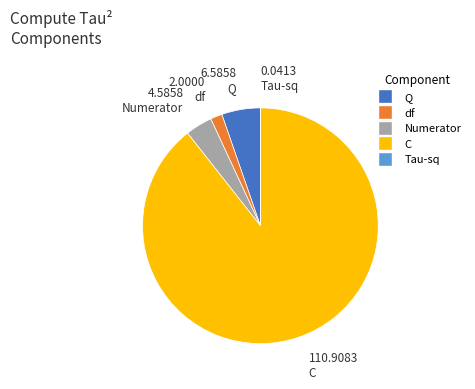

Is the sum of Numerator and Q greater than half?

No